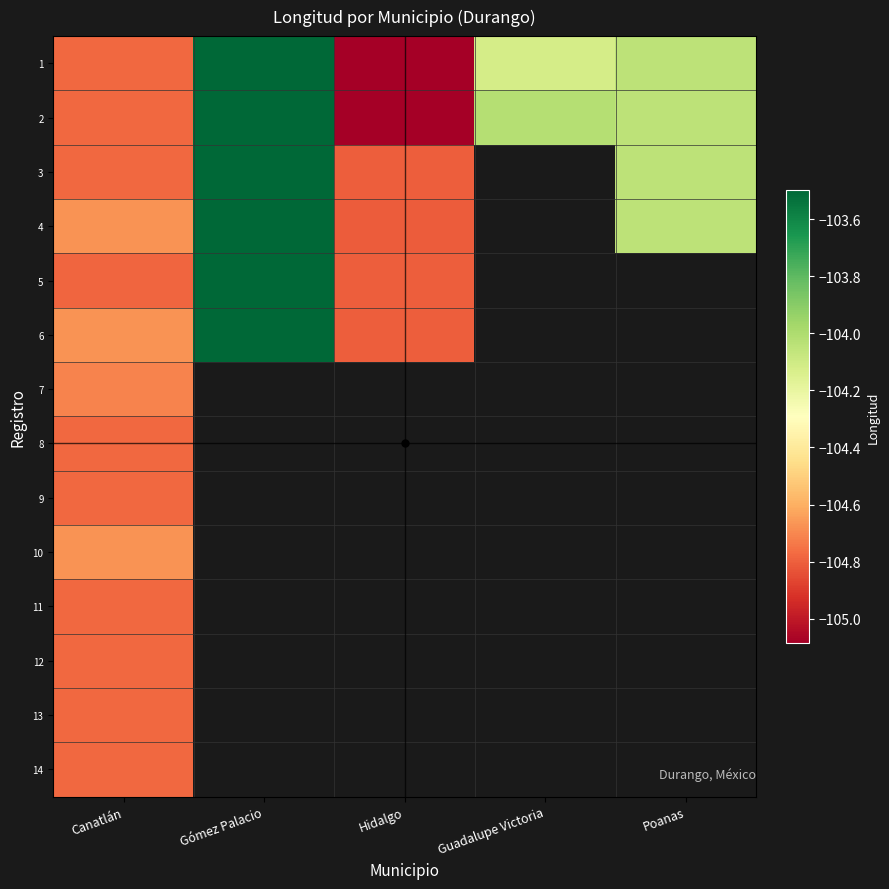

Which series has the largest total across all categories?

2